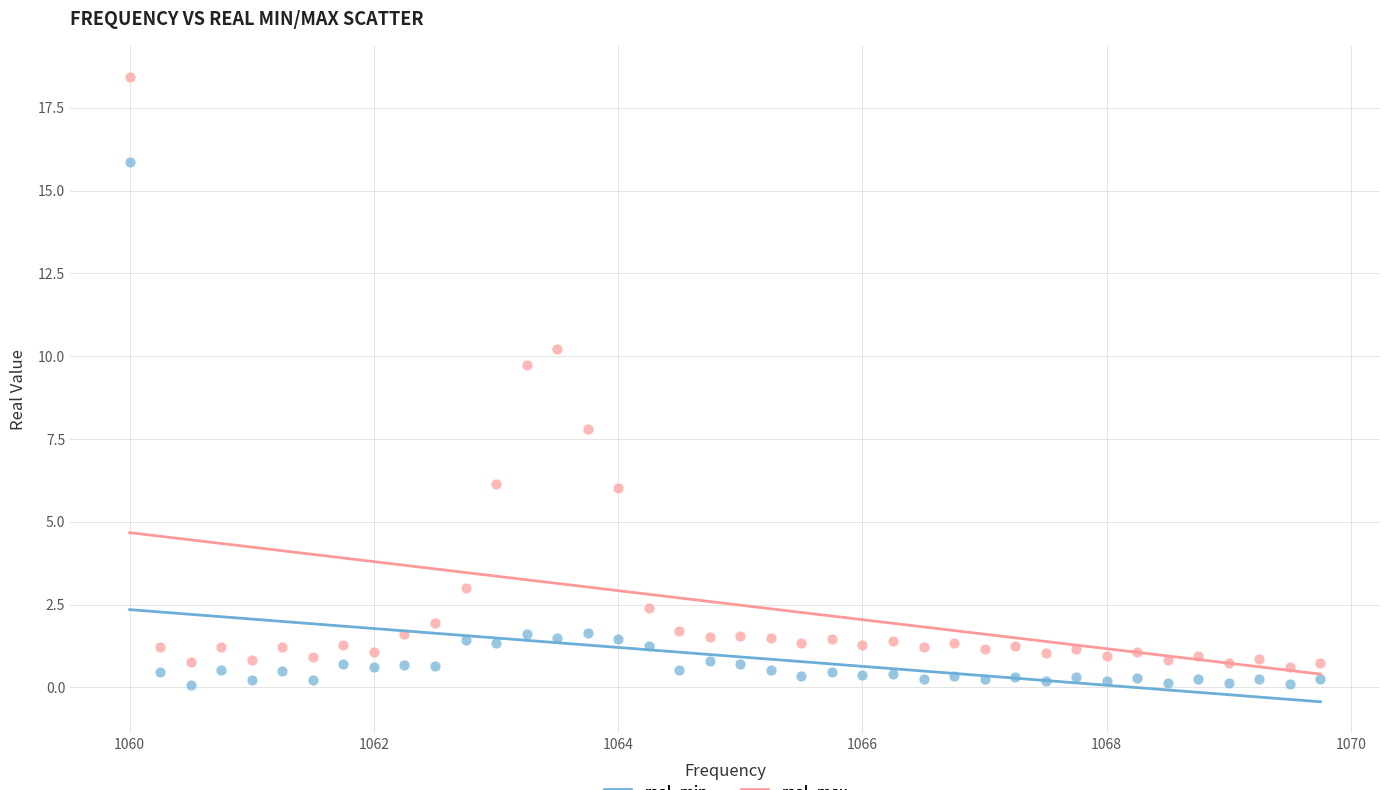

Across all data points, what is the range of Y values (max minus min)?

18.3